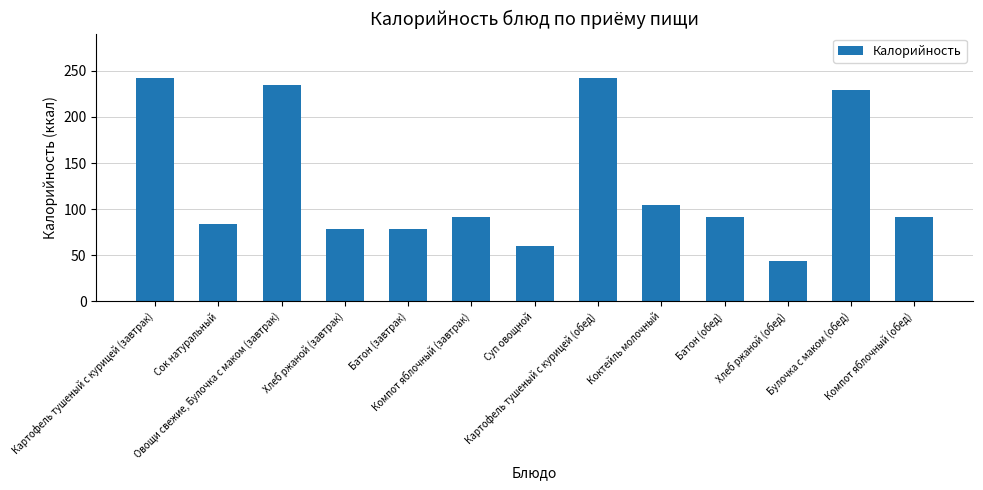

At which label is the value closest to 142?

Коктейль молочный